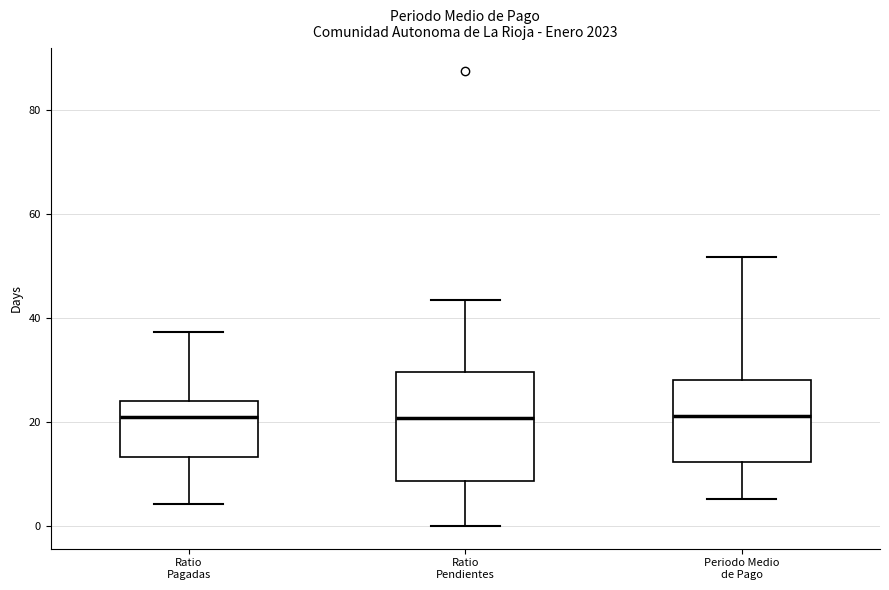

Comparing the boxes themselves (not the whiskers), which one is the tallest?

Ratio Pendientes